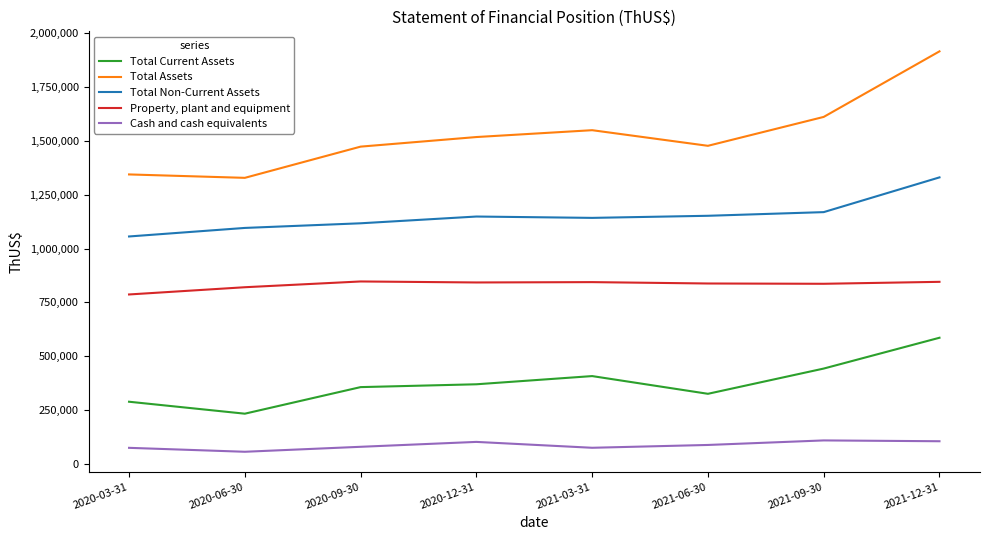

List the series in order of their overall mean, highest first.

Total Assets, Total Non-Current Assets, Property, plant and equipment, Total Current Assets, Cash and cash equivalents